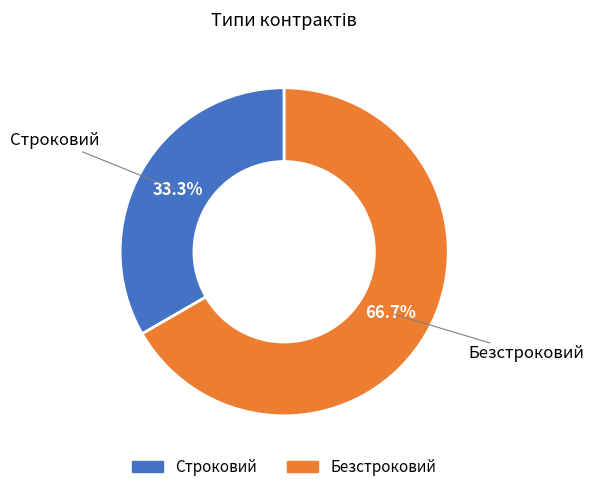

Which slice is the smallest?

Строковий